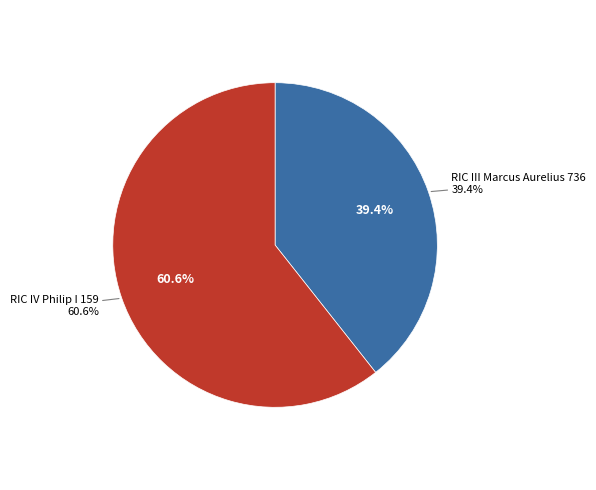

What percentage is the RIC III Marcus Aurelius 736 slice, to the nearest percent?

39%